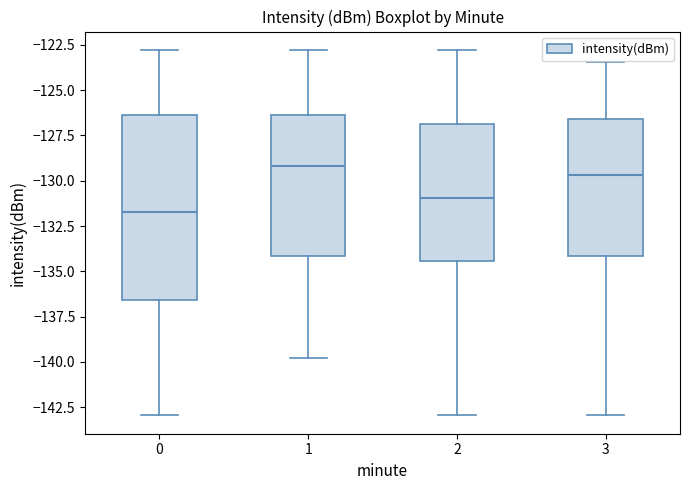

Comparing the boxes themselves (not the whiskers), which one is the tallest?

0